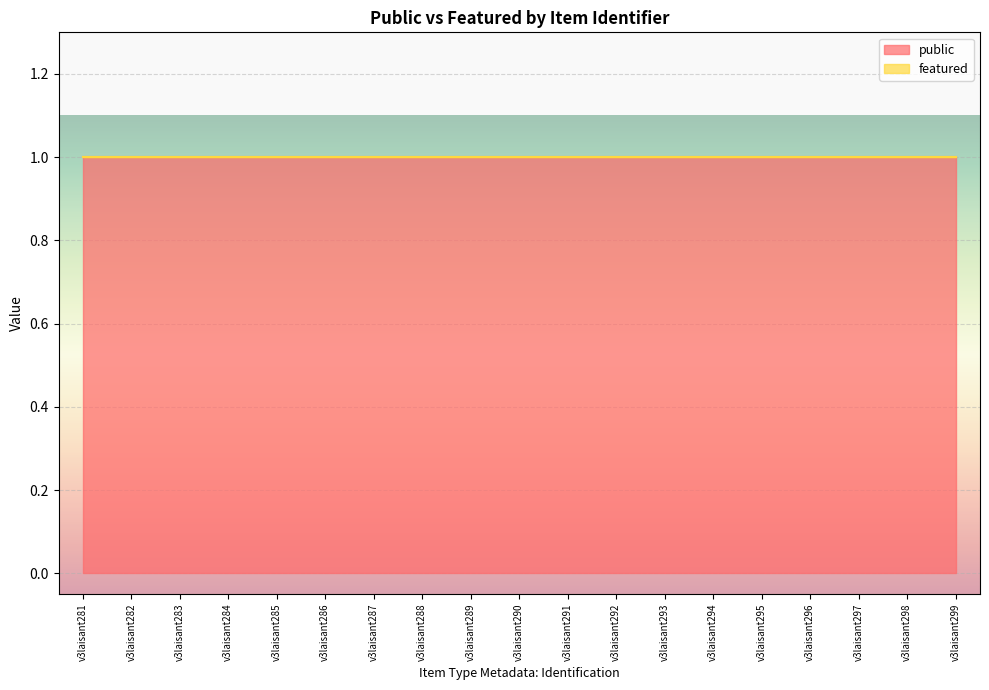

What is the difference between the highest and lowest values at v3laisant290?

1